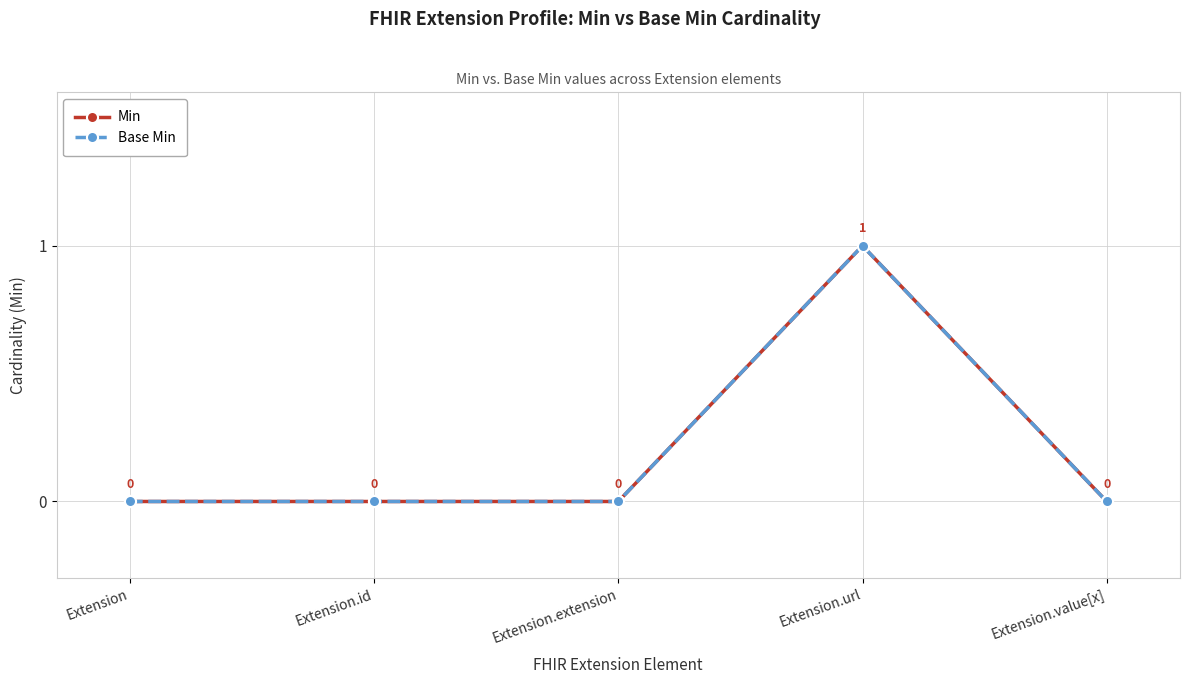

Is this an area chart (filled region under the line)?

No